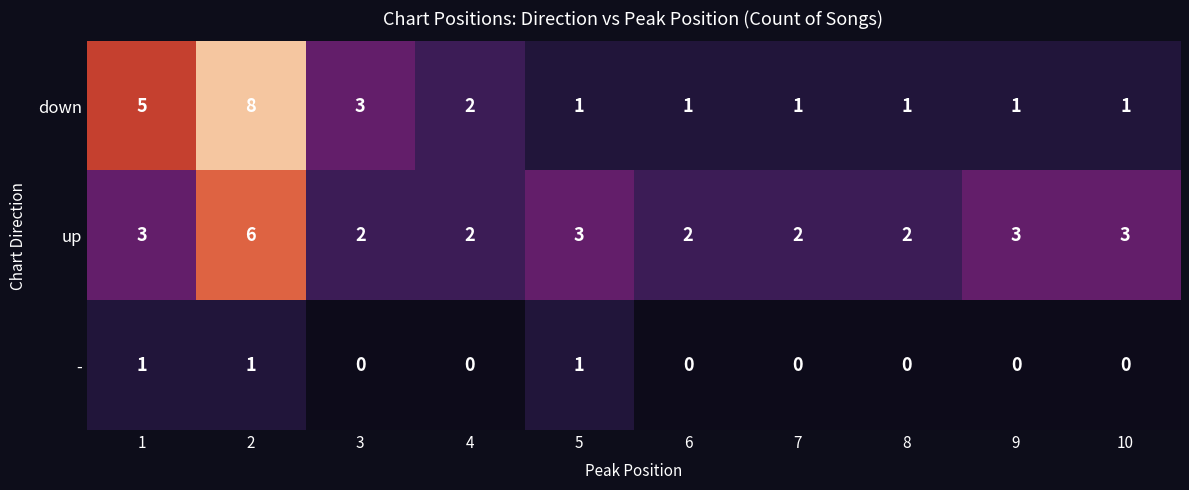

At how many categories does at least one series exceed 6?

1